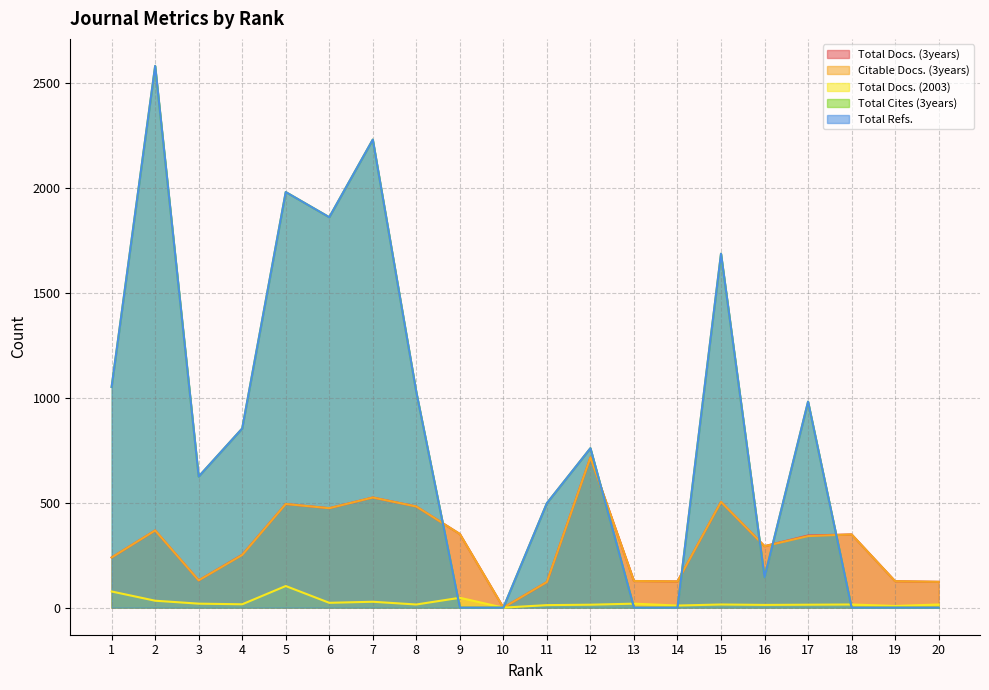

Reading left to right, what are all the values shown in this chart?

Total Docs. (3years): 1=239	2=368	3=130	4=252	5=494	6=474	7=525	8=482	9=351	10=0	11=122	12=716	13=127	14=125	15=504	16=293	17=344	18=349	19=126	20=123
Citable Docs. (3years): 1=239	2=368	3=130	4=251	5=494	6=474	7=525	8=482	9=351	10=0	11=122	12=716	13=127	14=125	15=504	16=293	17=341	18=349	19=126	20=123
Total Docs. (2003): 1=77	2=33	3=19	4=16	5=103	6=23	7=28	8=15	9=47	10=0	11=12	12=14	13=19	14=10	15=15	16=13	17=14	18=15	19=8	20=15
Total Cites (3years): 1=1052	2=2582	3=625	4=854	5=1981	6=1861	7=2231	8=1027	9=0	10=0	11=498	12=760	13=0	14=0	15=1687	16=145	17=982	18=0	19=0	20=0
Total Refs.: 1=1052	2=2582	3=625	4=854	5=1981	6=1861	7=2231	8=1027	9=0	10=0	11=498	12=760	13=0	14=0	15=1687	16=145	17=982	18=0	19=0	20=0